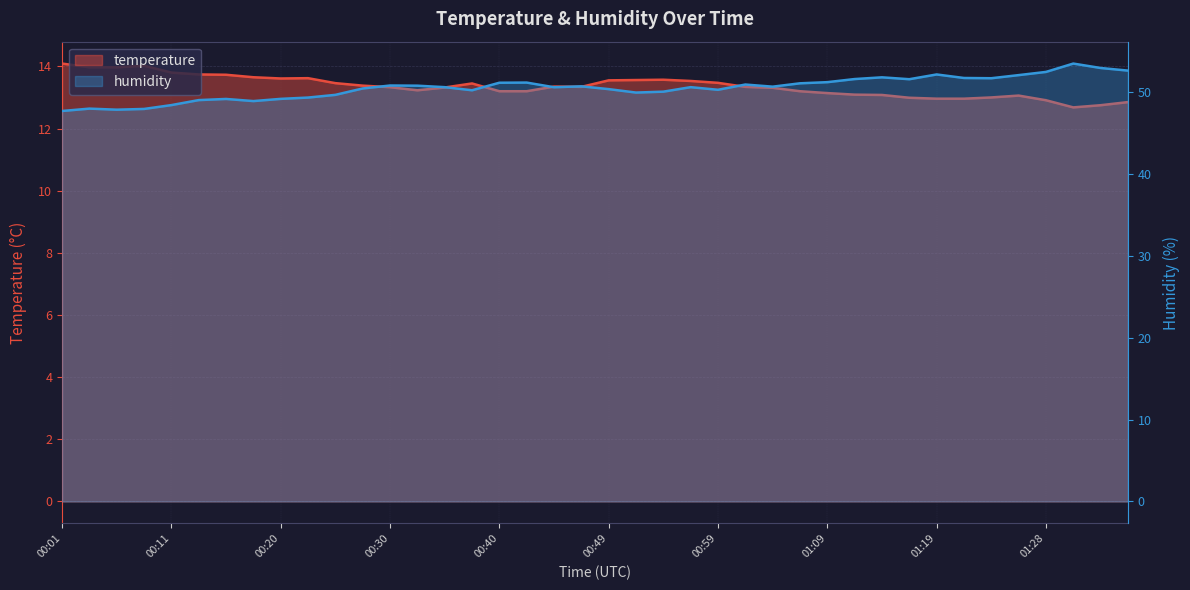

What is the difference between the humidity values at 00:52 and 01:36?

2.7